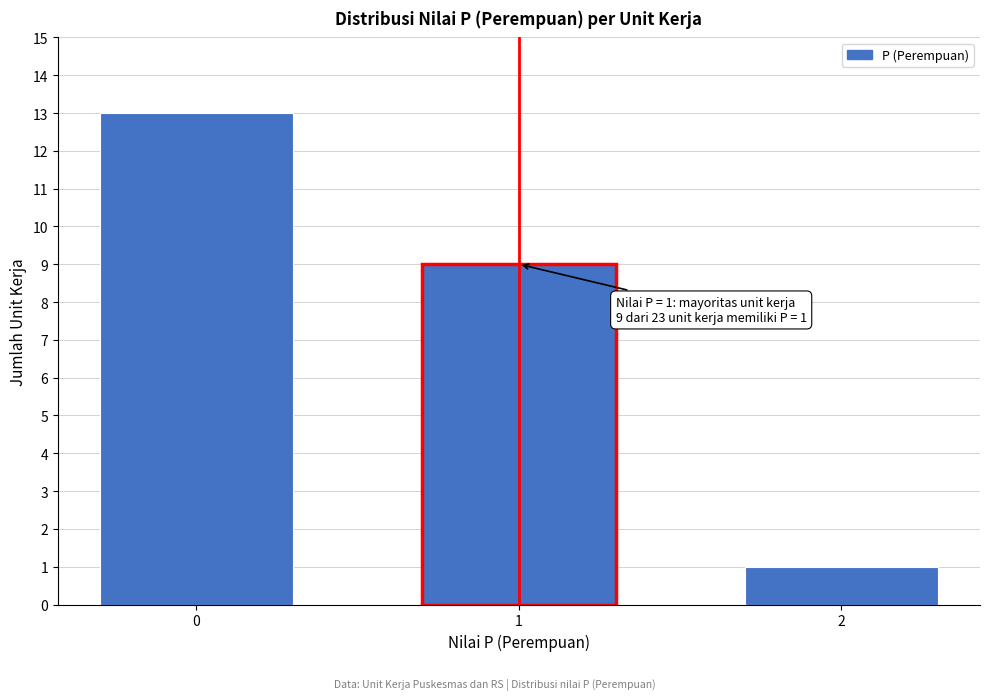

Reading left to right, list all the values displayed in this chart.

0=13	1=9	2=1